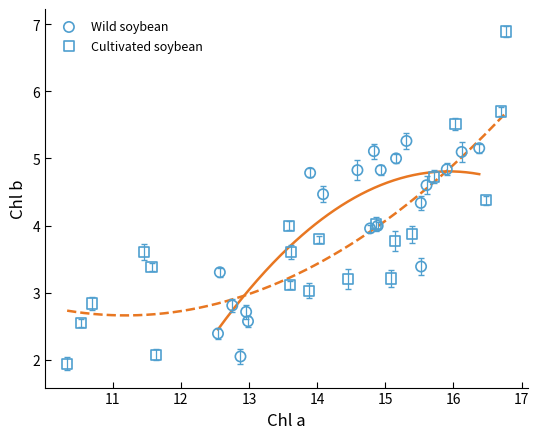

Which series reaches the maximum Y coordinate?

Cultivated soybean